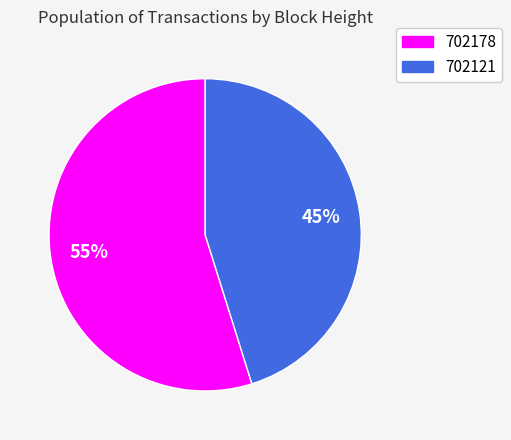

What percentage is the 702178 slice, to the nearest percent?

55%